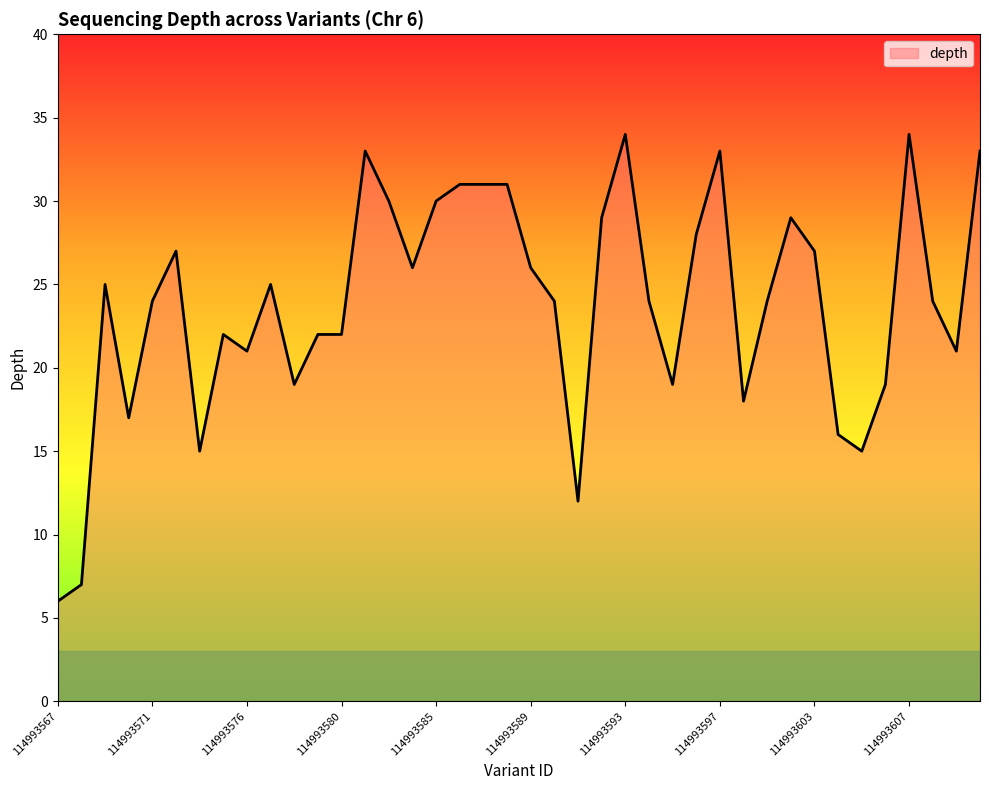

What is the maximum value shown in the chart?

34